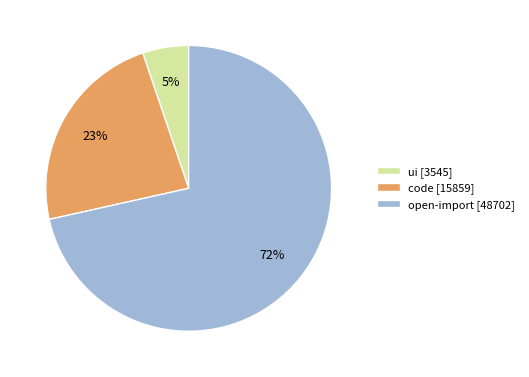

To the nearest percent, what is the combined percentage of open-import and code?

95%